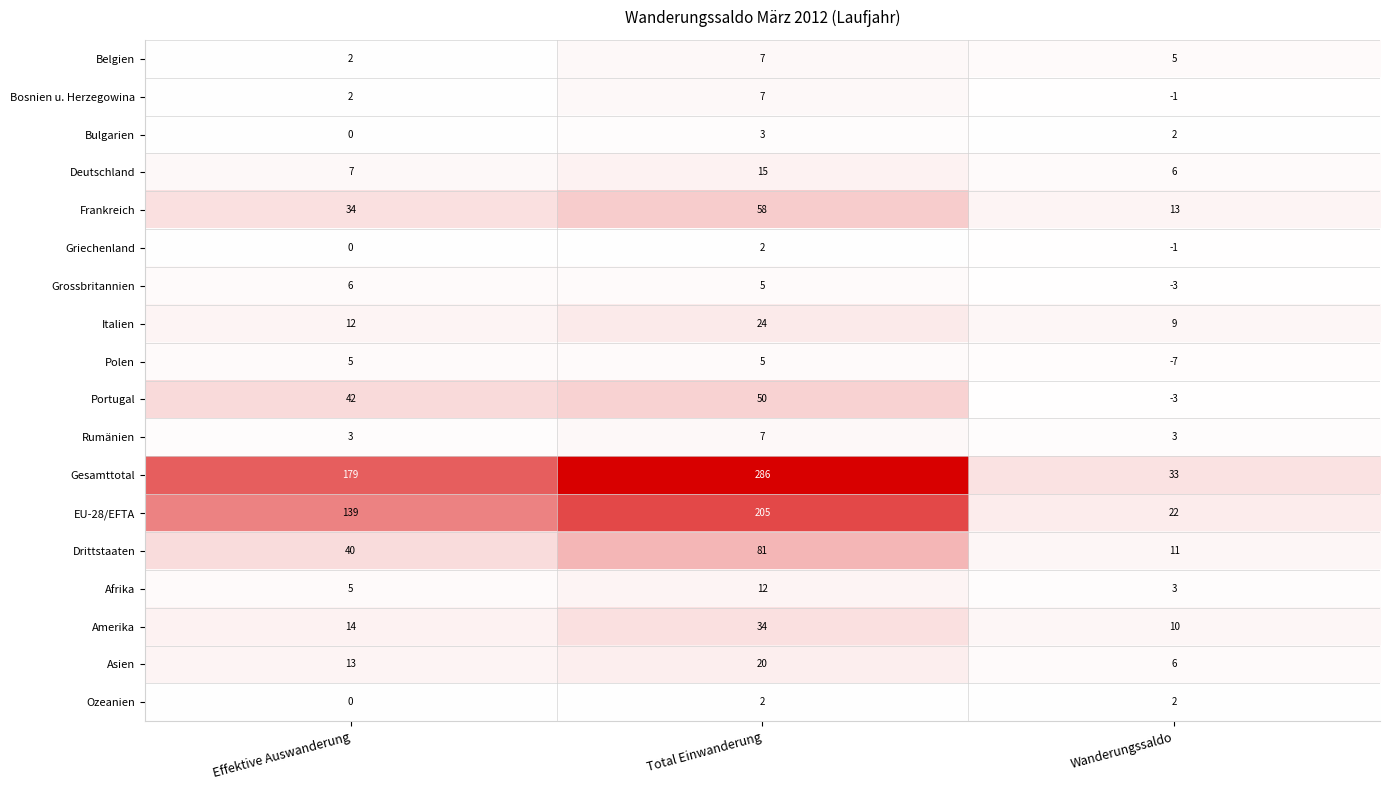

Between Effektive Auswanderung and Total Einwanderung, which series saw the biggest shift?

Gesamttotal